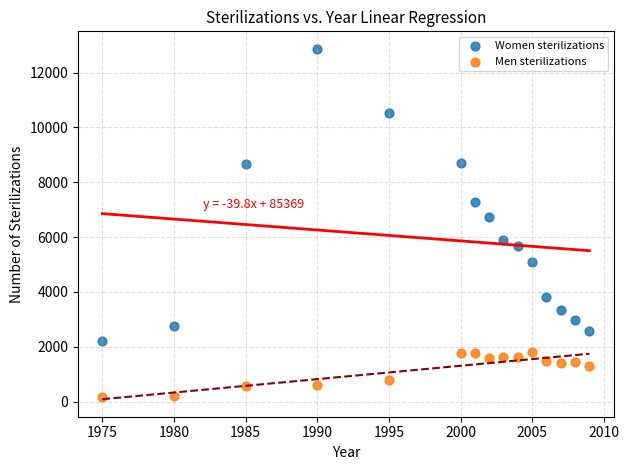

What are all the series names shown in the legend?

Women sterilizations, Men sterilizations